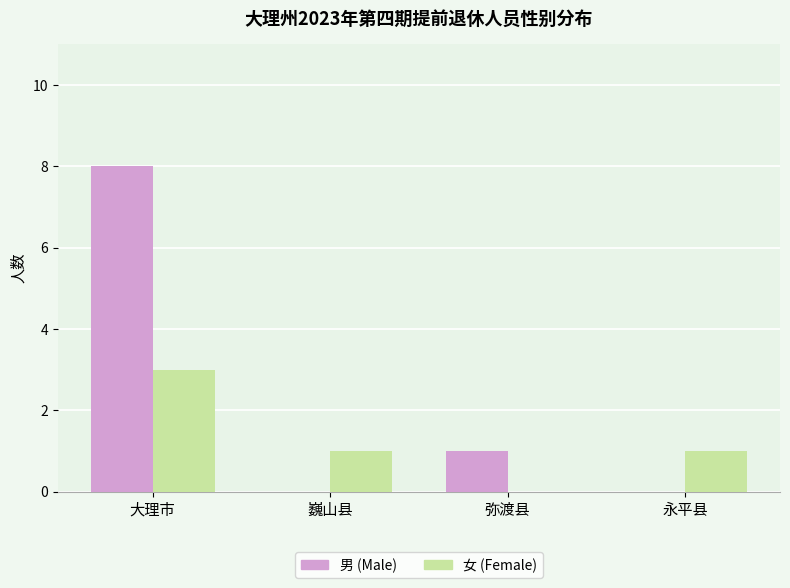

How many groups of bars are there?

4